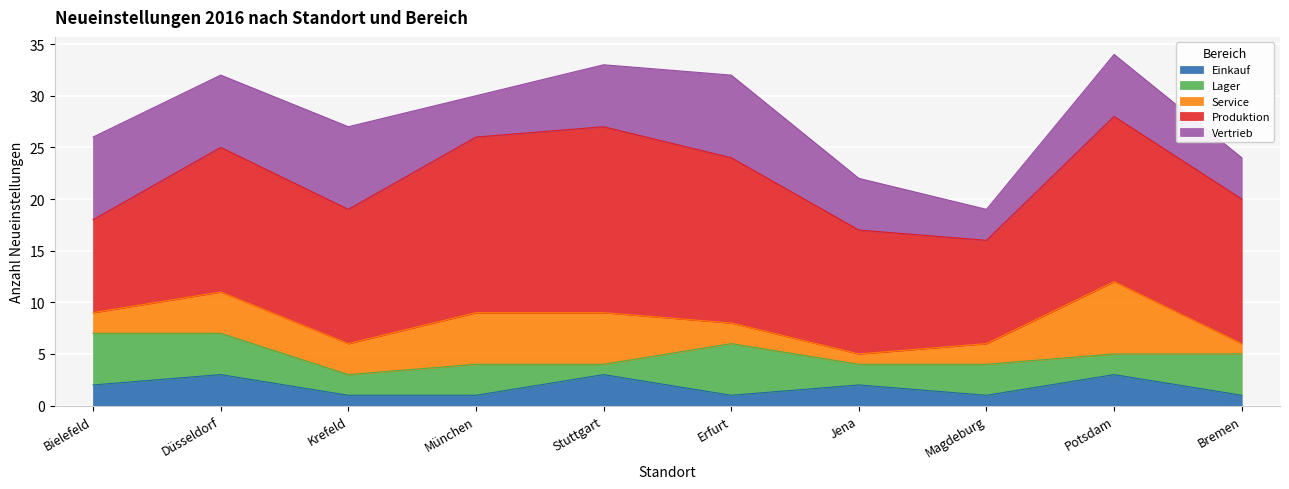

Does the chart display data point markers on the line(s)?

No